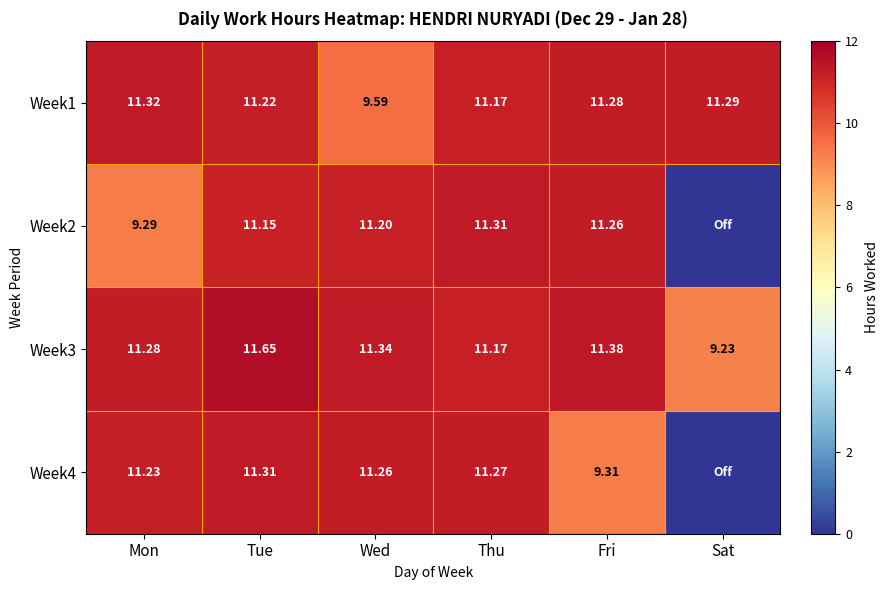

At which label does Week1 first exceed 11?

Mon